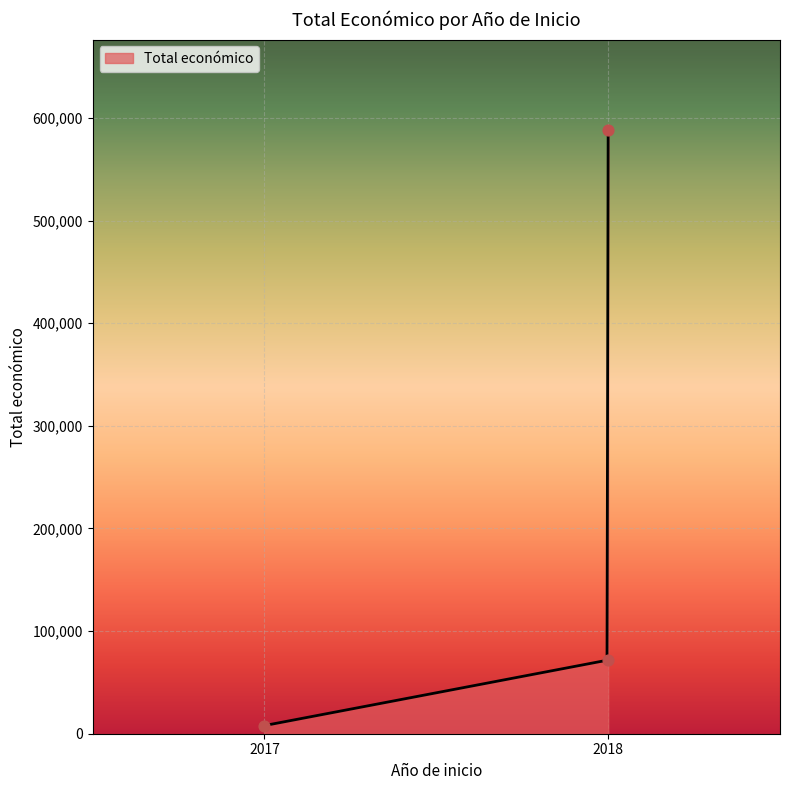

What is the ratio of the value at 2017 to the value at 2018?

0.1